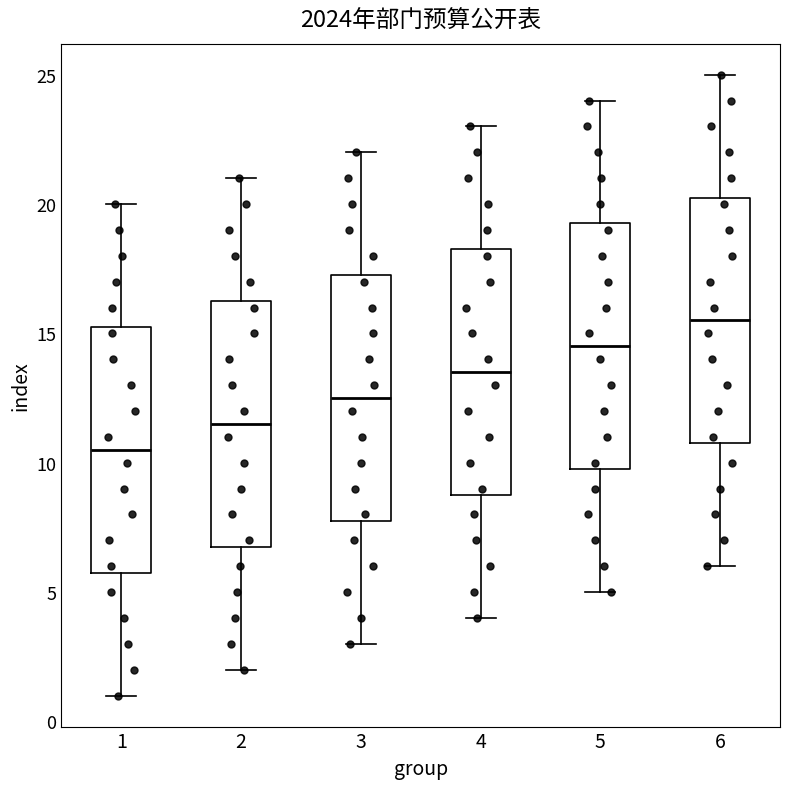

Which box's median line is the highest?

6